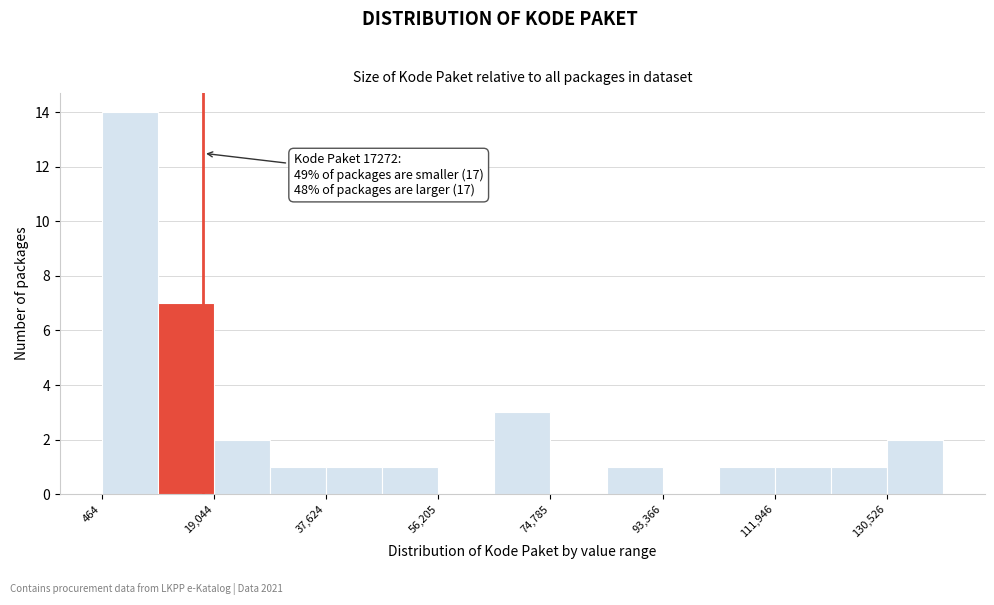

Which range on the x-axis has the tallest bar?

0 to 10000